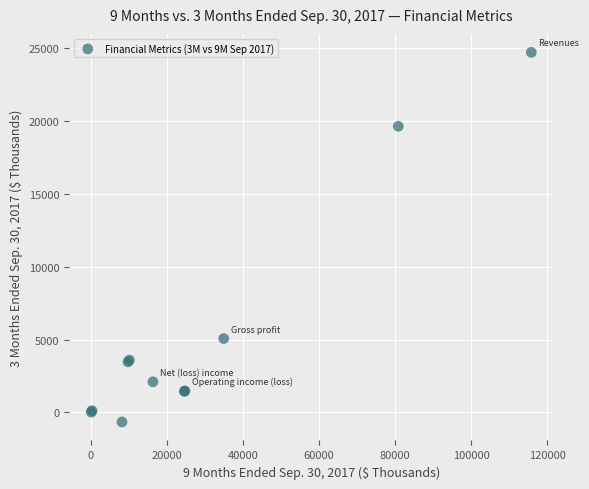

What Y value in the scatter plot is closest to 12027?

5070